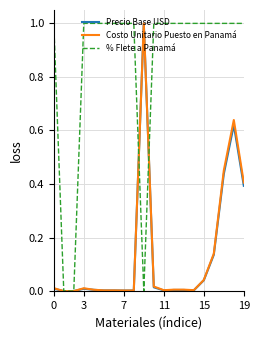

What is the highest value of the Precio Base USD series?

1.0